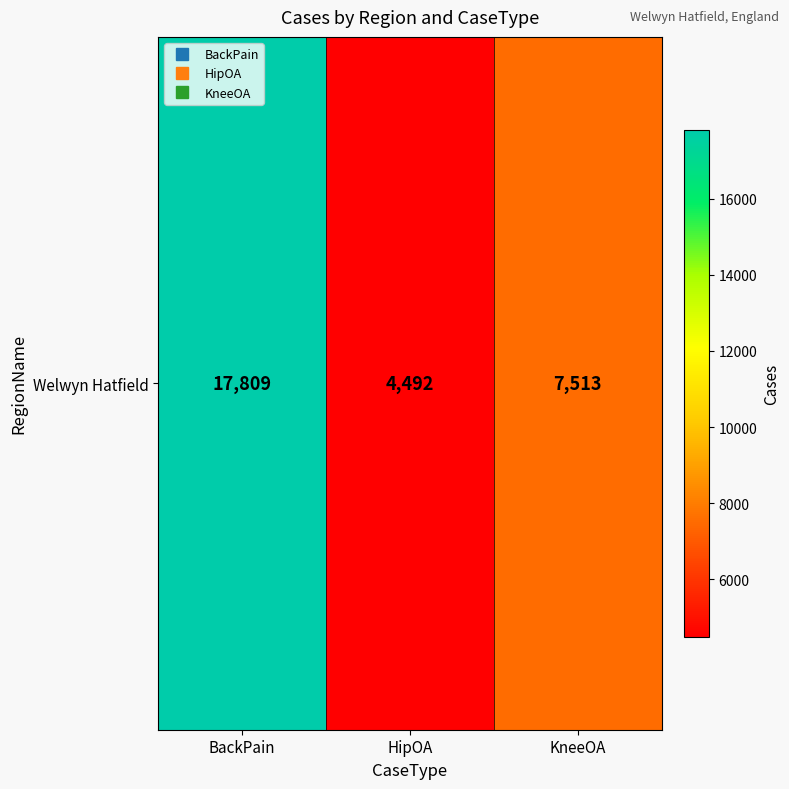

How many data points are less than 7513?

1